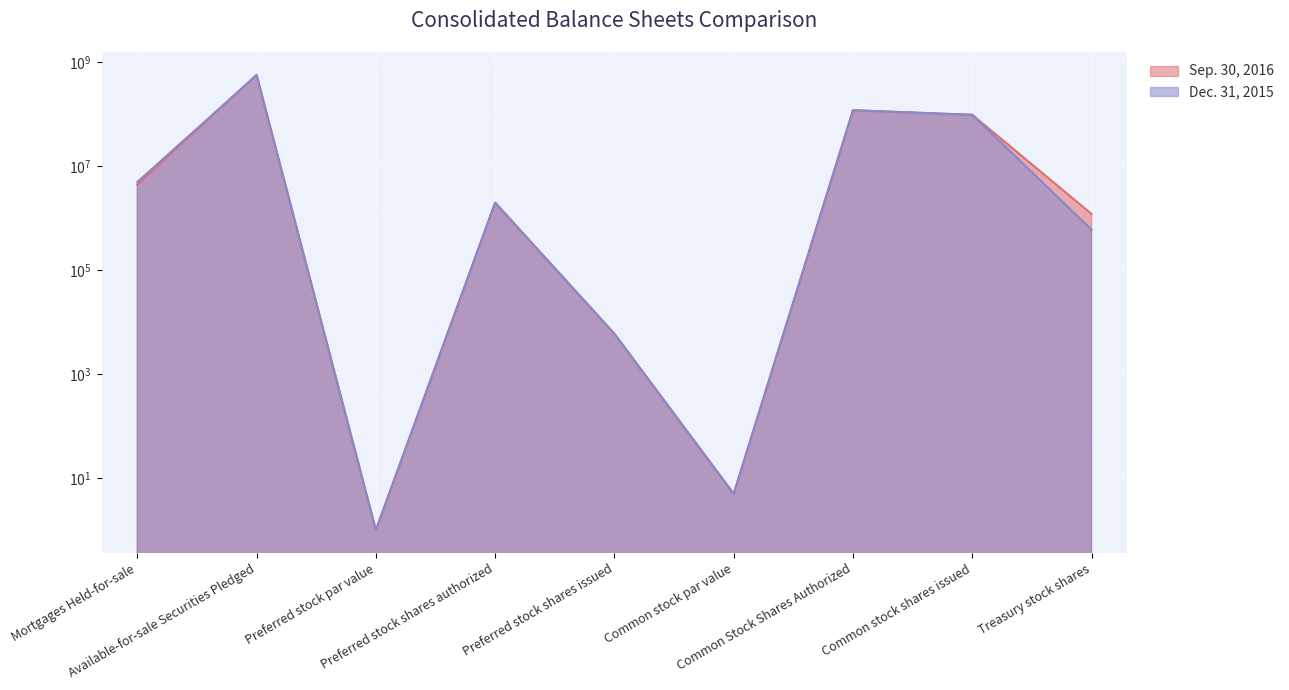

List the labels in order of Sep. 30, 2016 value, largest first.

Available-for-sale Securities Pledged, Common Stock Shares Authorized, Common stock shares issued, Mortgages Held-for-sale, Preferred stock shares authorized, Treasury stock shares, Preferred stock shares issued, Common stock par value, Preferred stock par value